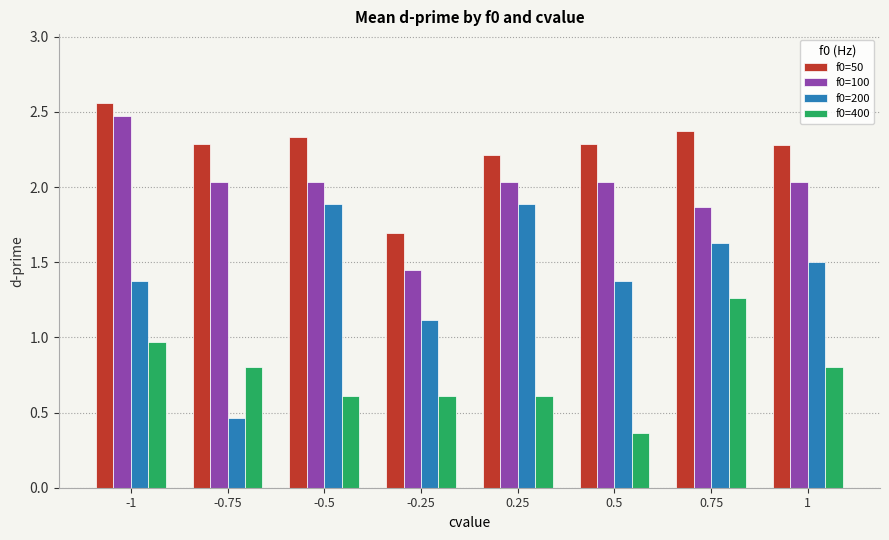

Is the value of f0=100 at 0.25 greater than the value of f0=400 at -0.5?

Yes